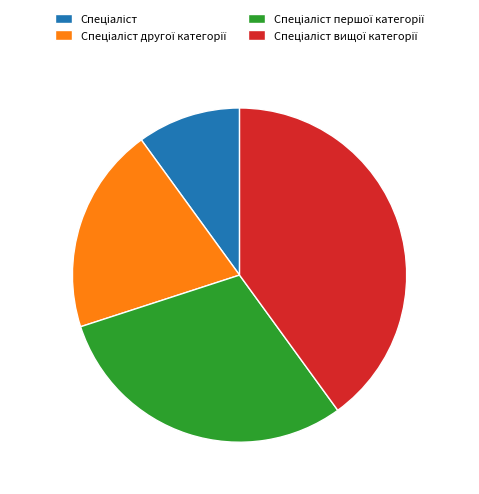

Is there a majority slice in this chart?

No